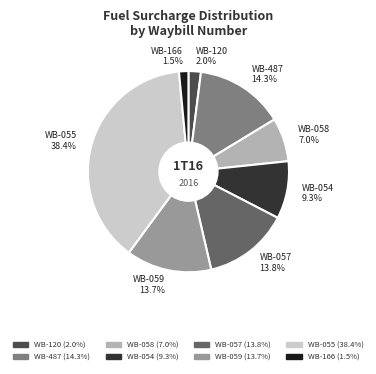

Is there any slice that represents more than half of the pie?

No